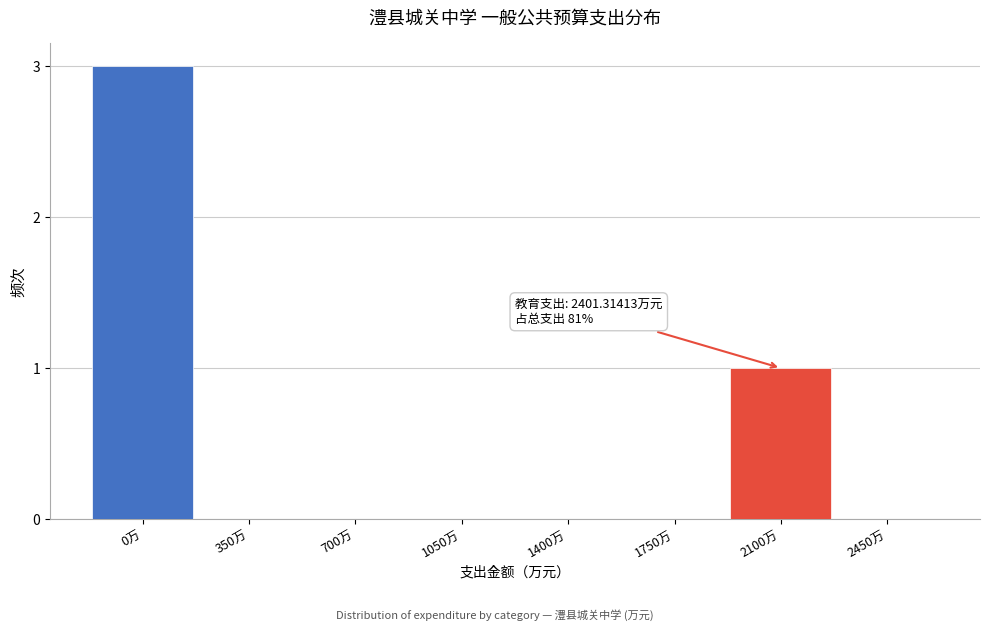

Reading right to left, list all the values displayed in this chart.

2450万=0	2100万=1	1750万=0	1400万=0	1050万=0	700万=0	350万=0	0万=3